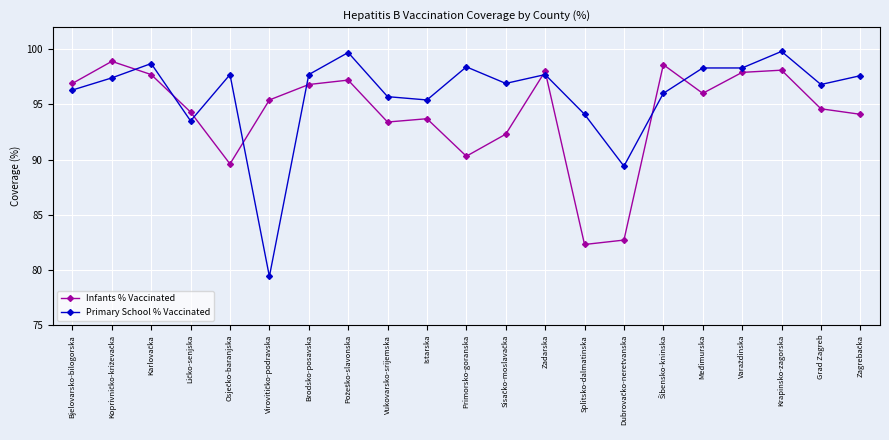

Rank the series at Grad Zagreb from highest to lowest value.

Primary School % Vaccinated, Infants % Vaccinated